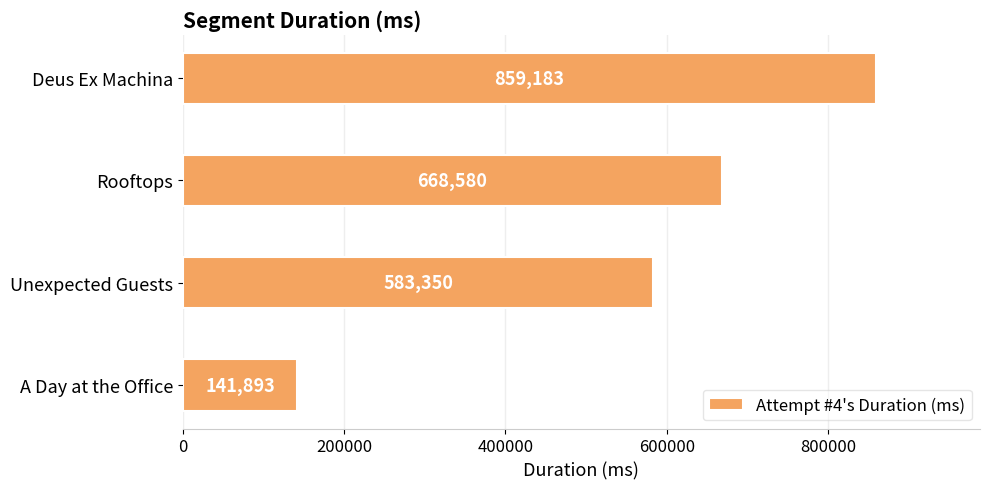

Approximately how many times larger is the value at Rooftops compared to A Day at the Office?

4.7